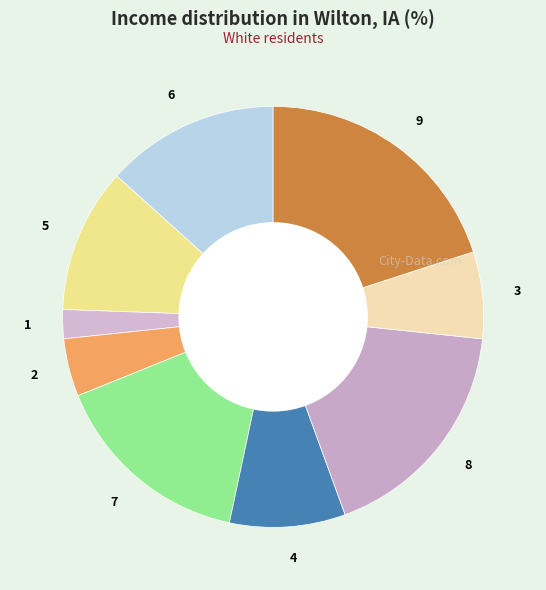

Do 9 and 2 together represent more than half of the pie?

No